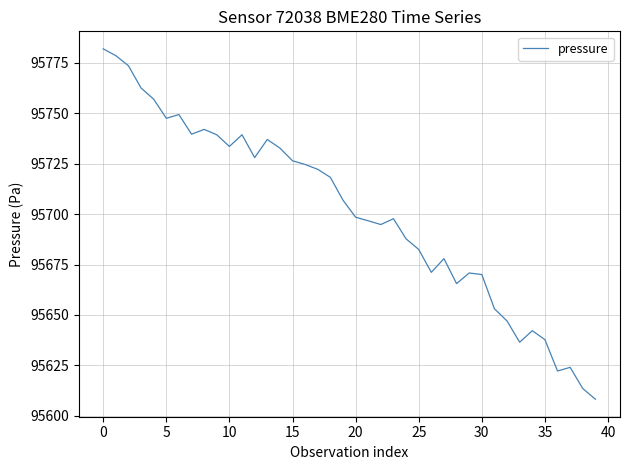

What is the minimum value shown in the chart?

95608.3